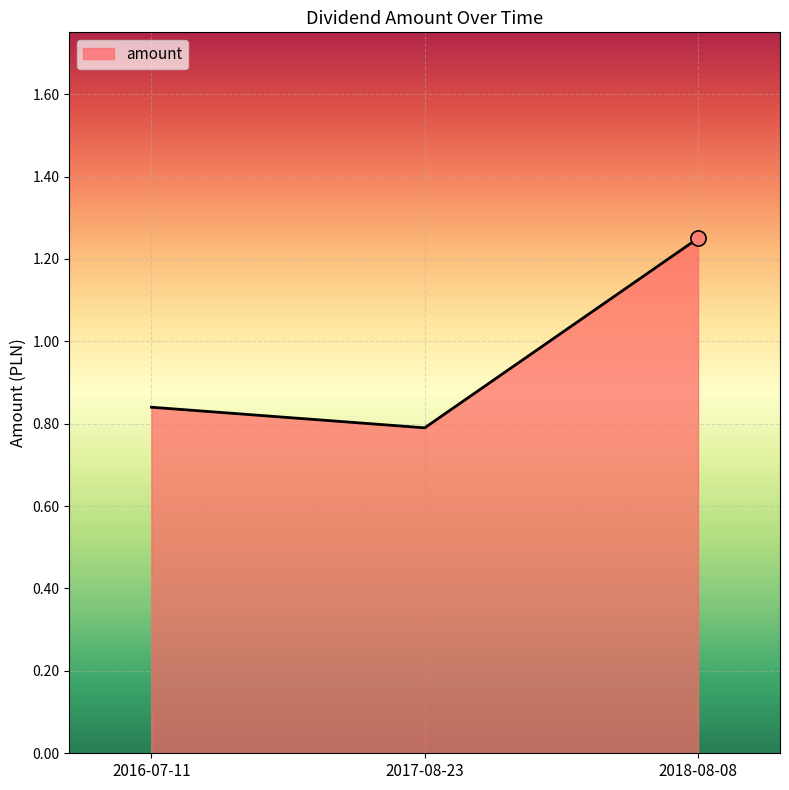

Which has a higher value, 2018-08-08 or 2017-08-23?

2018-08-08